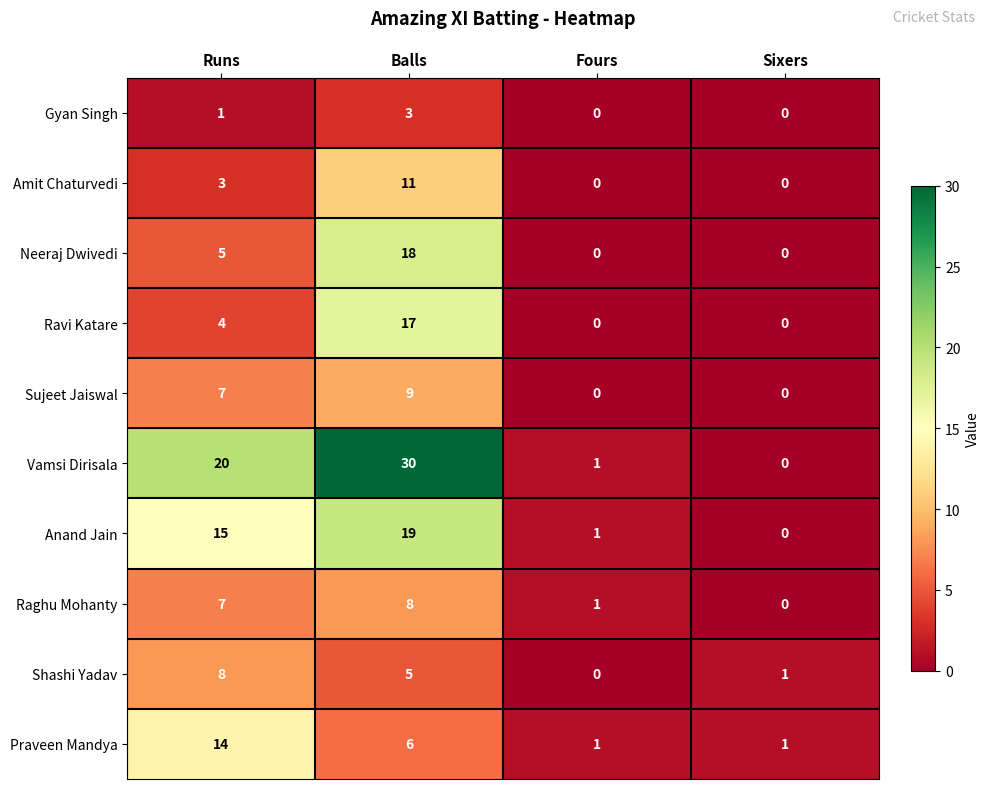

How many categories are shown in the chart?

4